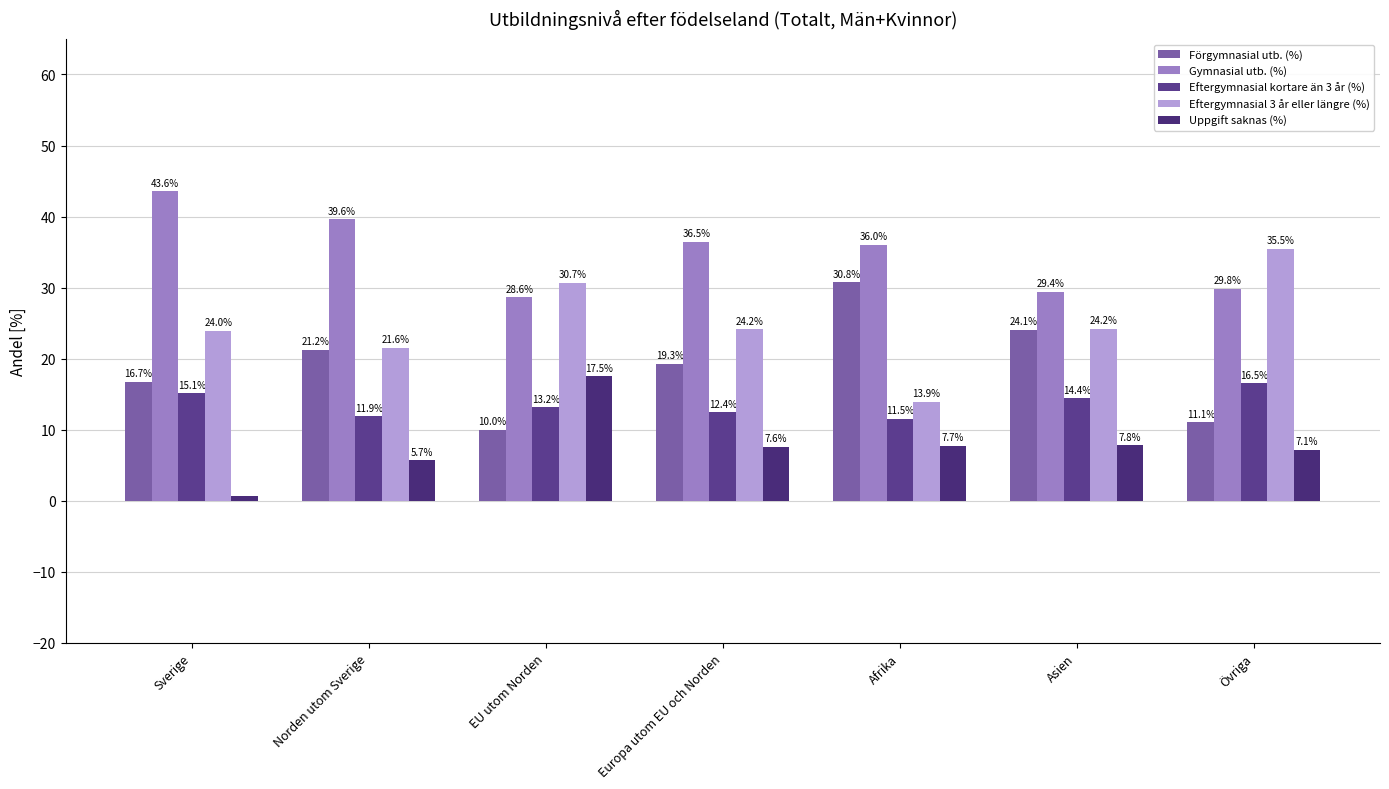

List the labels in order of Uppgift saknas (%) value, smallest first.

Sverige, Norden utom Sverige, Övriga, Europa utom EU och Norden, Afrika, Asien, EU utom Norden